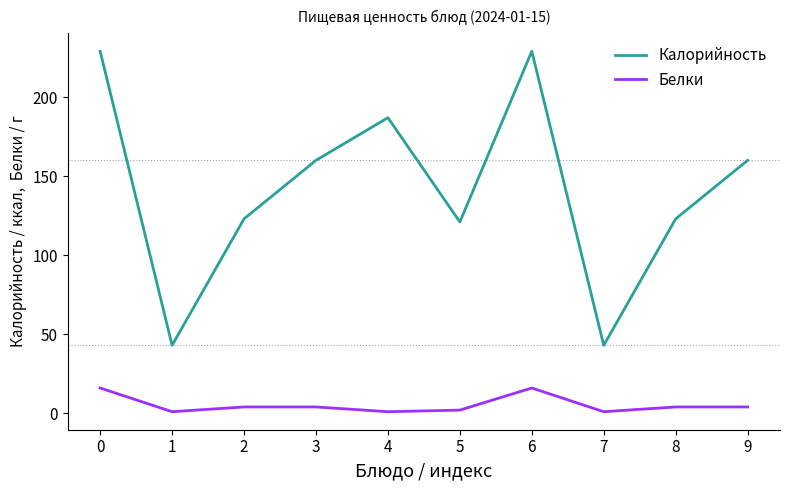

How many categories are shown in the chart?

10